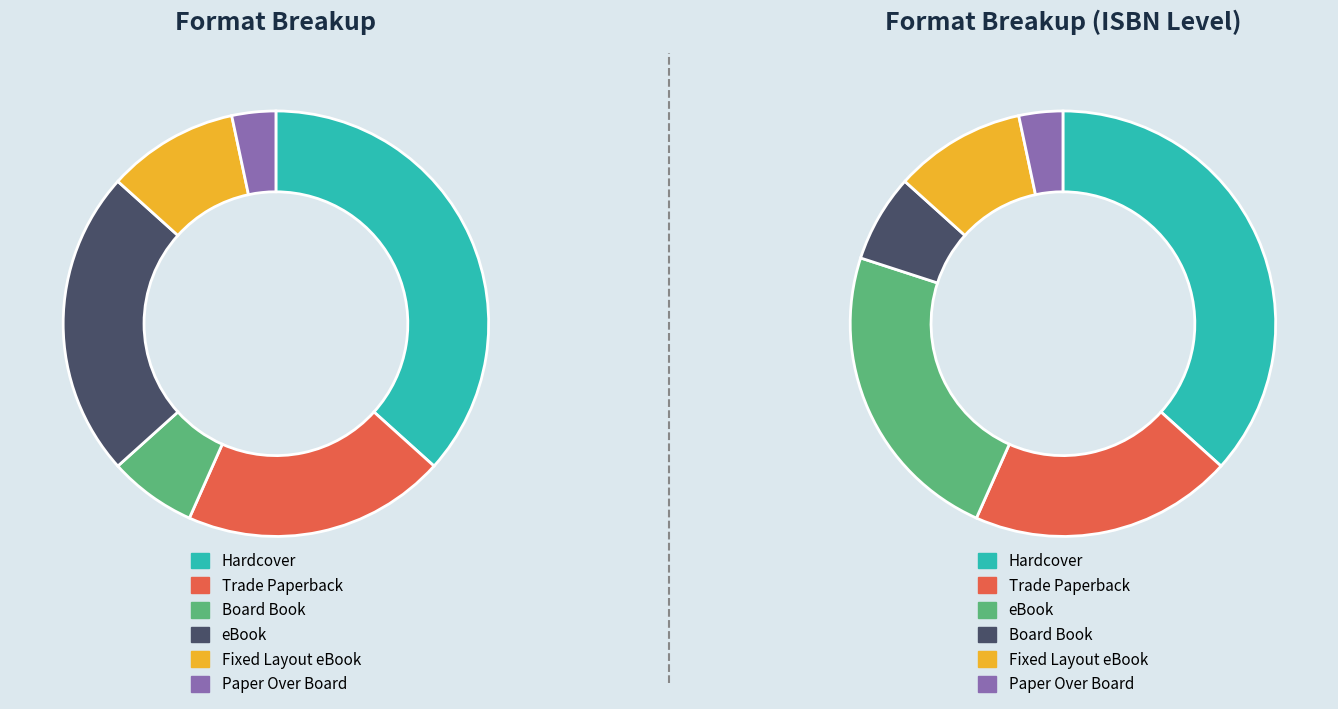

Which slice is the largest?

Hardcover